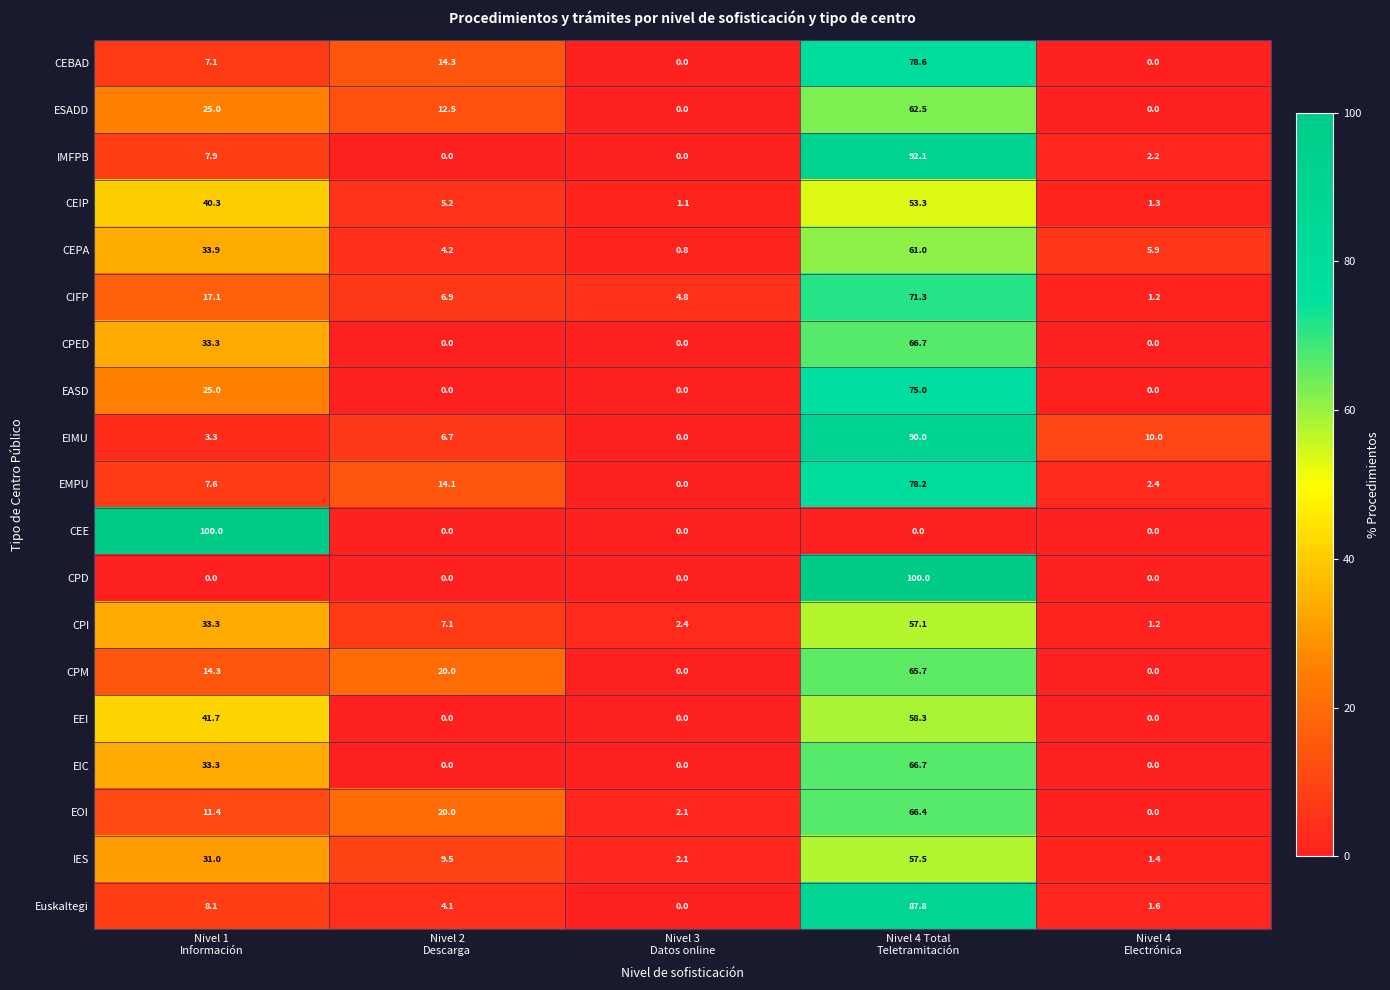

What is the highest value of the CEBAD series?

78.6